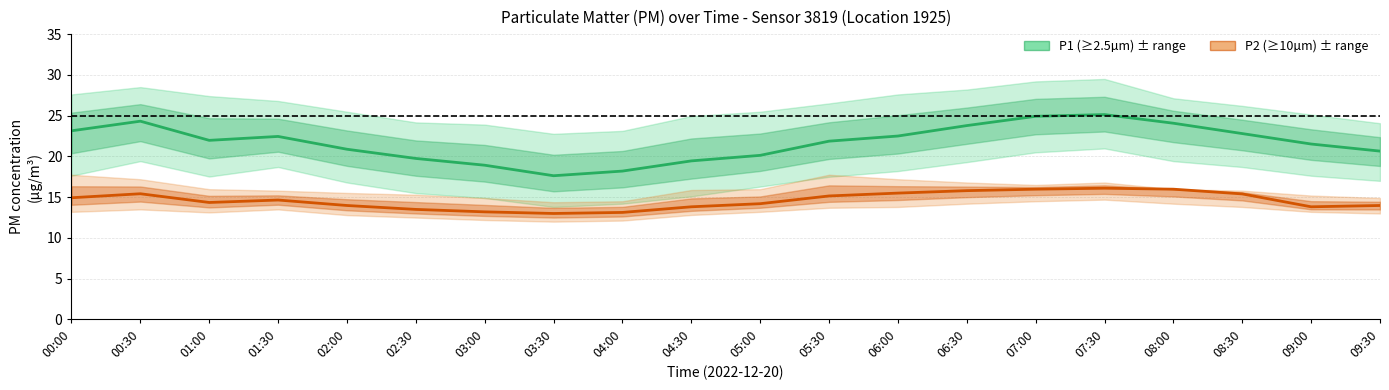

How many values in the P2_upper series are below 15?

4